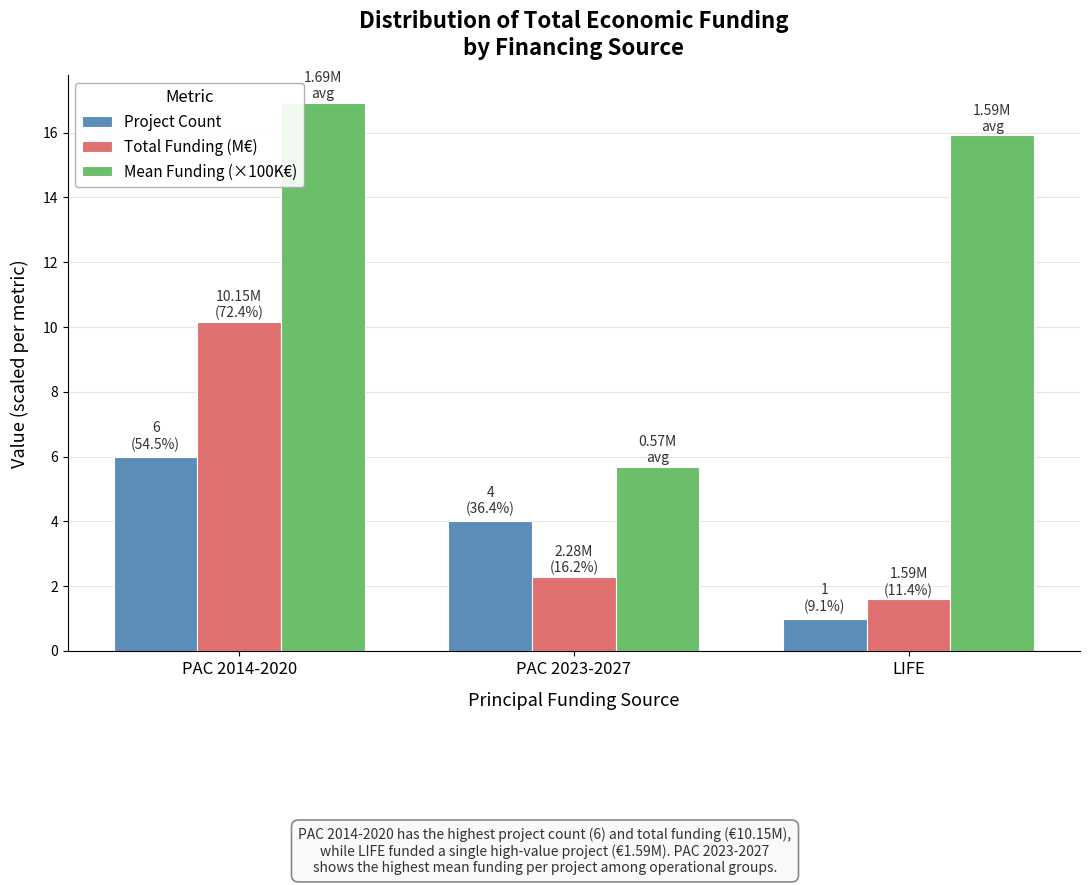

Which series has the largest range (max minus min)?

Mean Funding (×100K€)